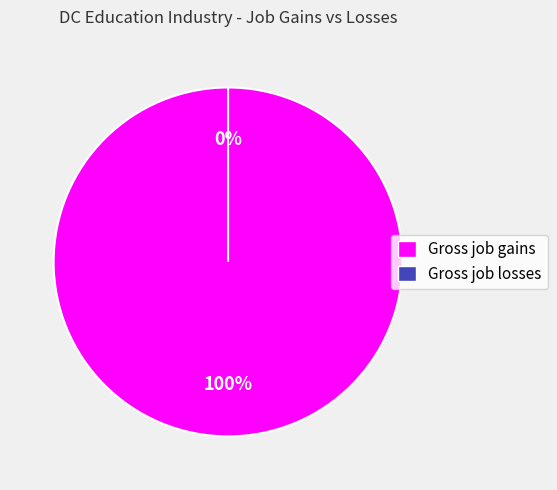

What percentage do Gross job losses and Gross job gains together represent?

100.0%